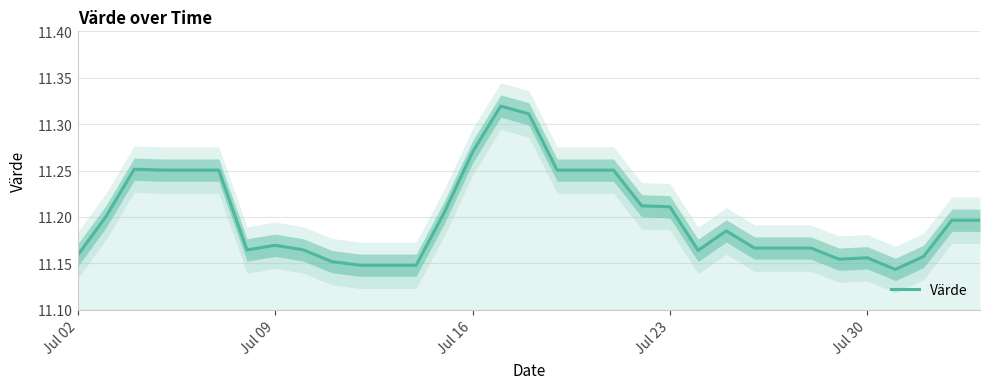

True or false: there are more than 1 points higher than both neighbors.

True